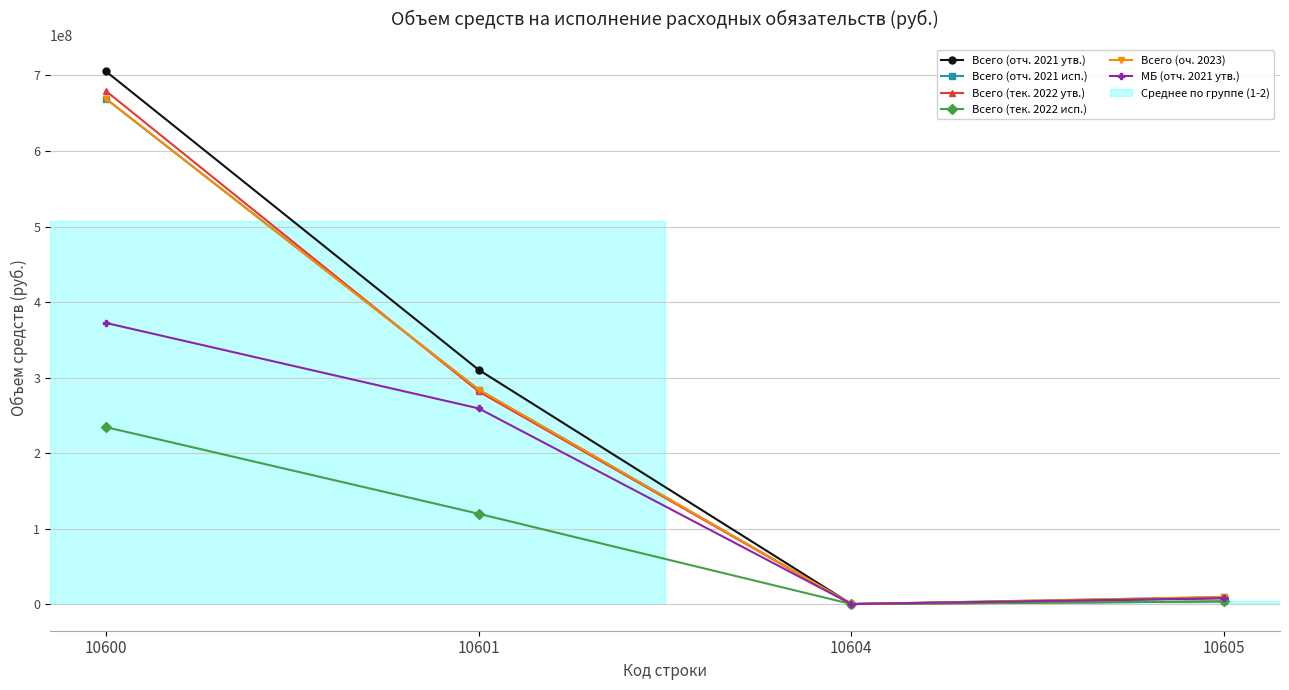

Is it true that МБ (отч. 2021 утв.) equals 610231861 at 10600?

False